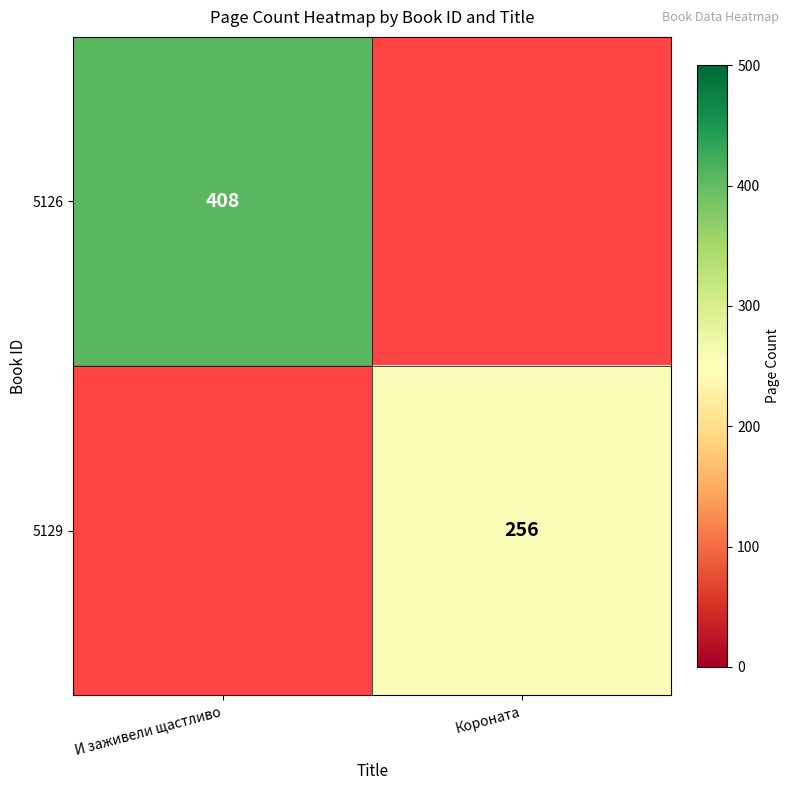

Is it true that 5129 equals 95 at Короната?

False